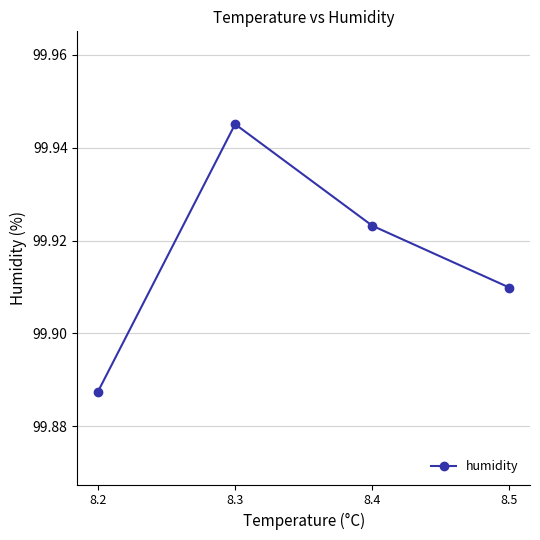

The value at 8.4 is 30.9. True or false?

False